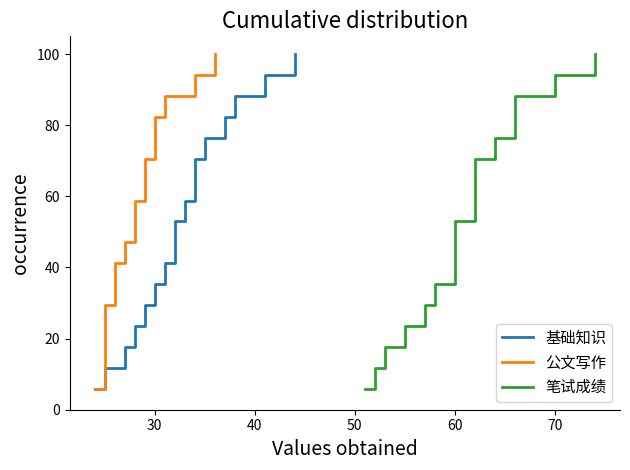

Reading left to right, extract all data points from this chart.

基础知识: 5.9	5.9	11.8	11.8	17.6	17.6	23.5	23.5	29.4	29.4	35.3	35.3	41.2	41.2	47.1	47.1	52.9	52.9	58.8	58.8	64.7	64.7	70.6	70.6	76.5	76.5	82.4	82.4	88.2	88.2	94.1	94.1	100.0
公文写作: 5.9	5.9	11.8	11.8	17.6	17.6	23.5	23.5	29.4	29.4	35.3	35.3	41.2	41.2	47.1	47.1	52.9	52.9	58.8	58.8	64.7	64.7	70.6	70.6	76.5	76.5	82.4	82.4	88.2	88.2	94.1	94.1	100.0
笔试成绩: 5.9	5.9	11.8	11.8	17.6	17.6	23.5	23.5	29.4	29.4	35.3	35.3	41.2	41.2	47.1	47.1	52.9	52.9	58.8	58.8	64.7	64.7	70.6	70.6	76.5	76.5	82.4	82.4	88.2	88.2	94.1	94.1	100.0